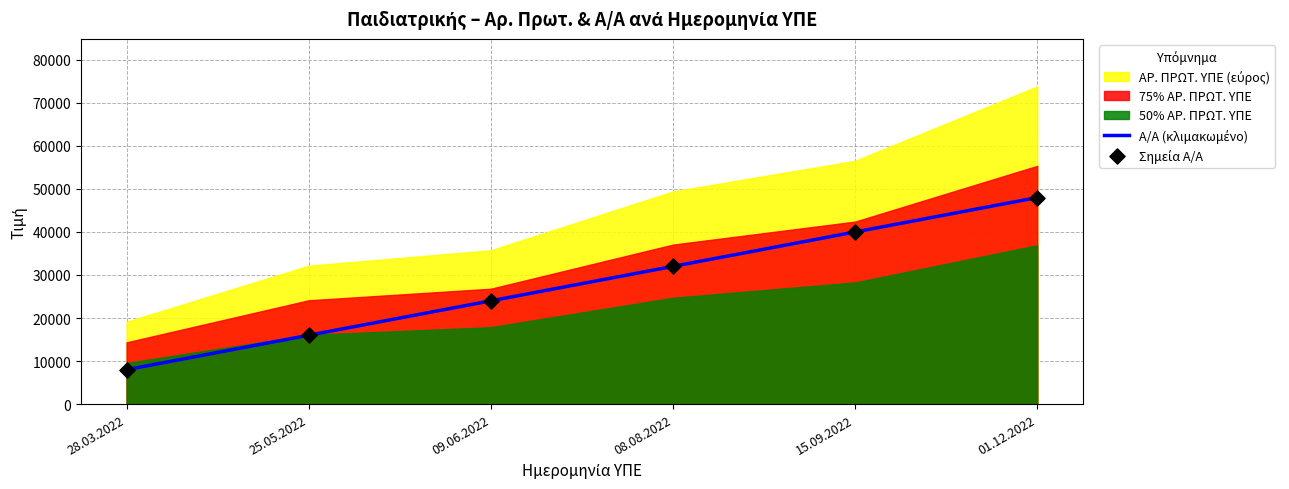

What is the total value across all series at 01.12.2022?

96000